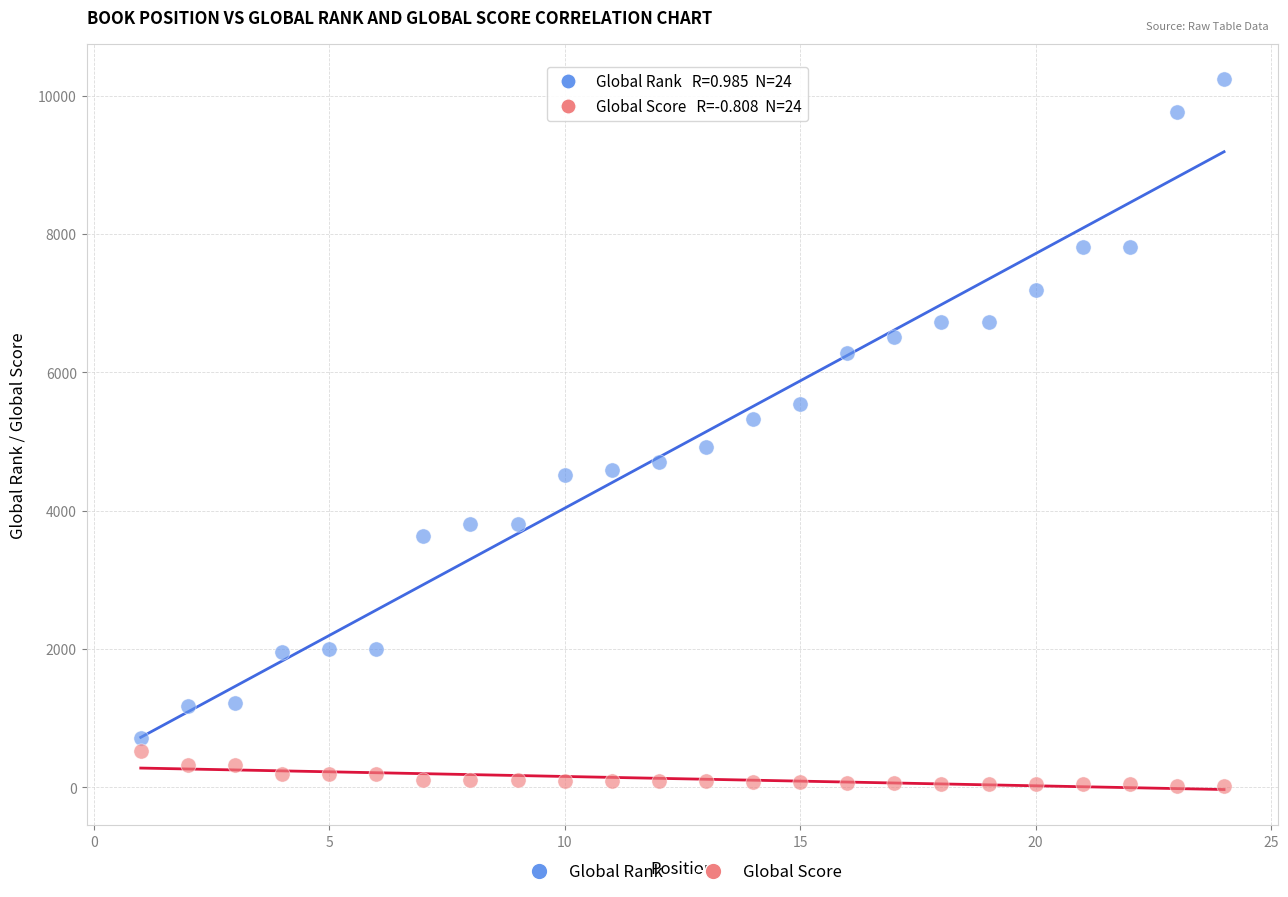

What are all the series names shown in the legend?

Global Rank, Global Score